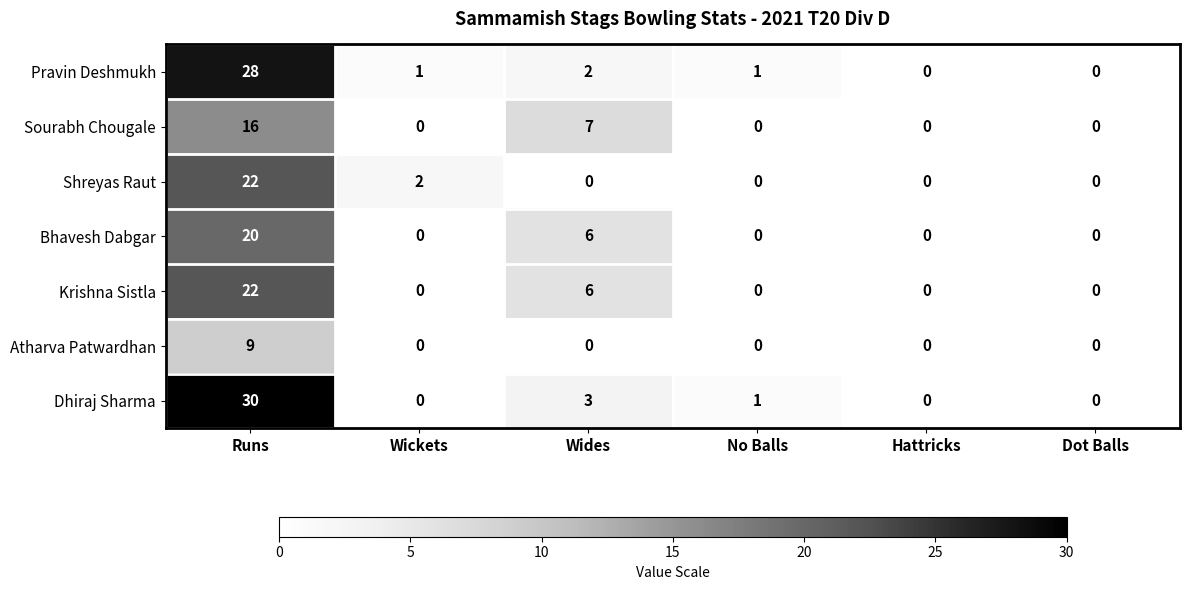

What is the highest value of the Atharva Patwardhan series?

9